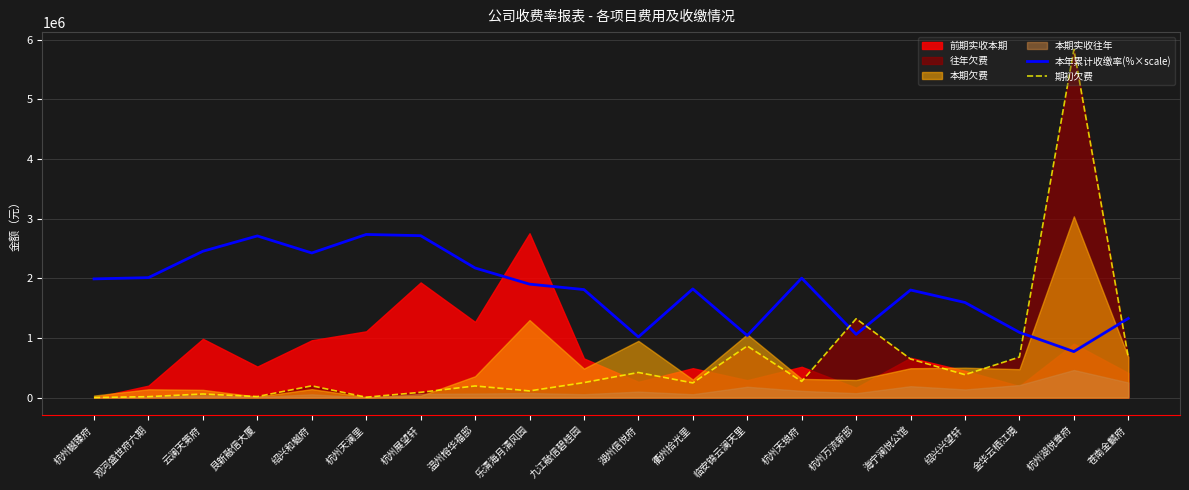

At which label does 期初欠费 reach its peak?

杭州湖悦章府